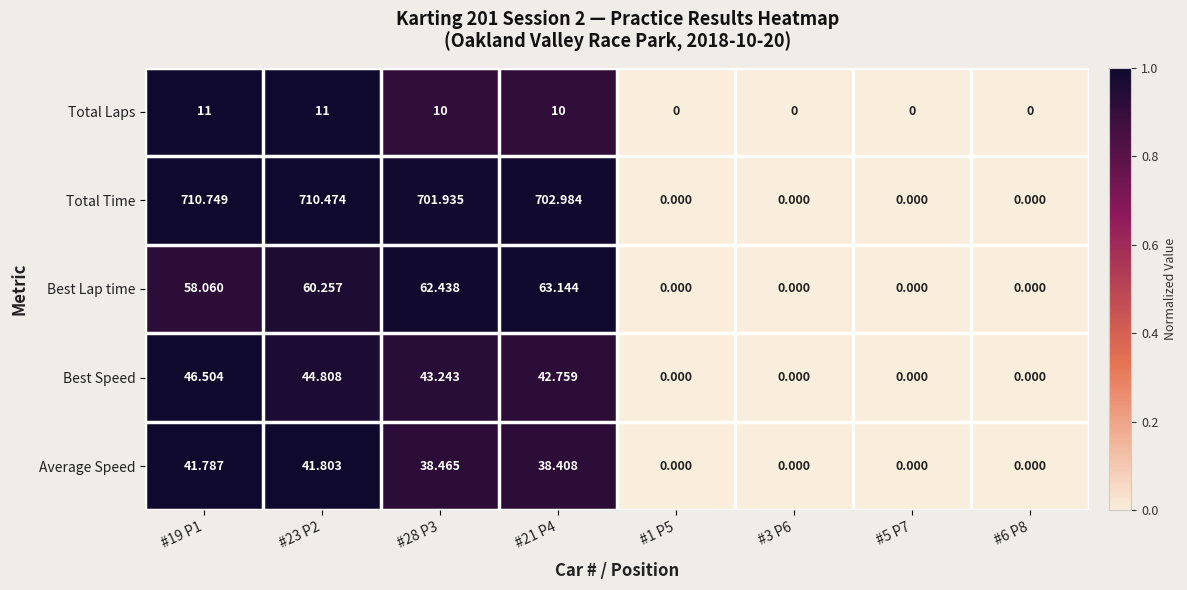

Rank the series at #23 P2 from lowest to highest value.

Total Laps, Average Speed, Best Speed, Best Lap time, Total Time